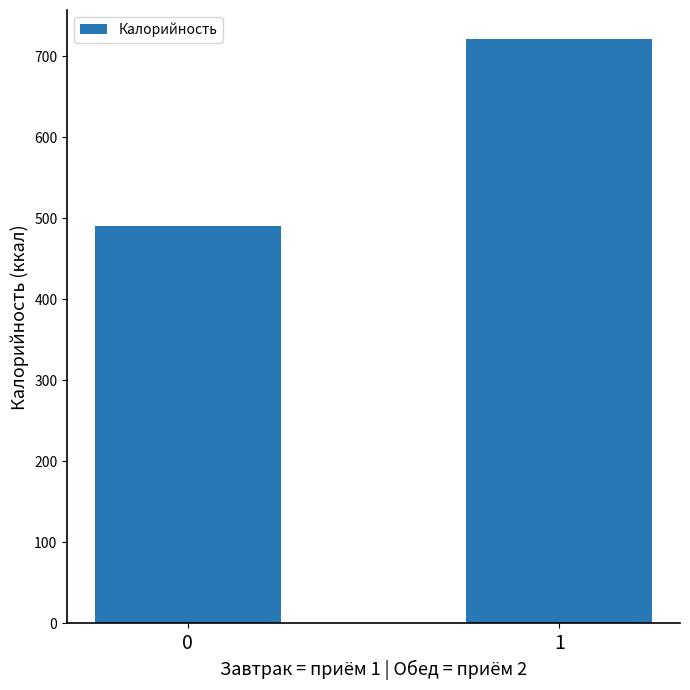

Count the number of categories in the chart.

2